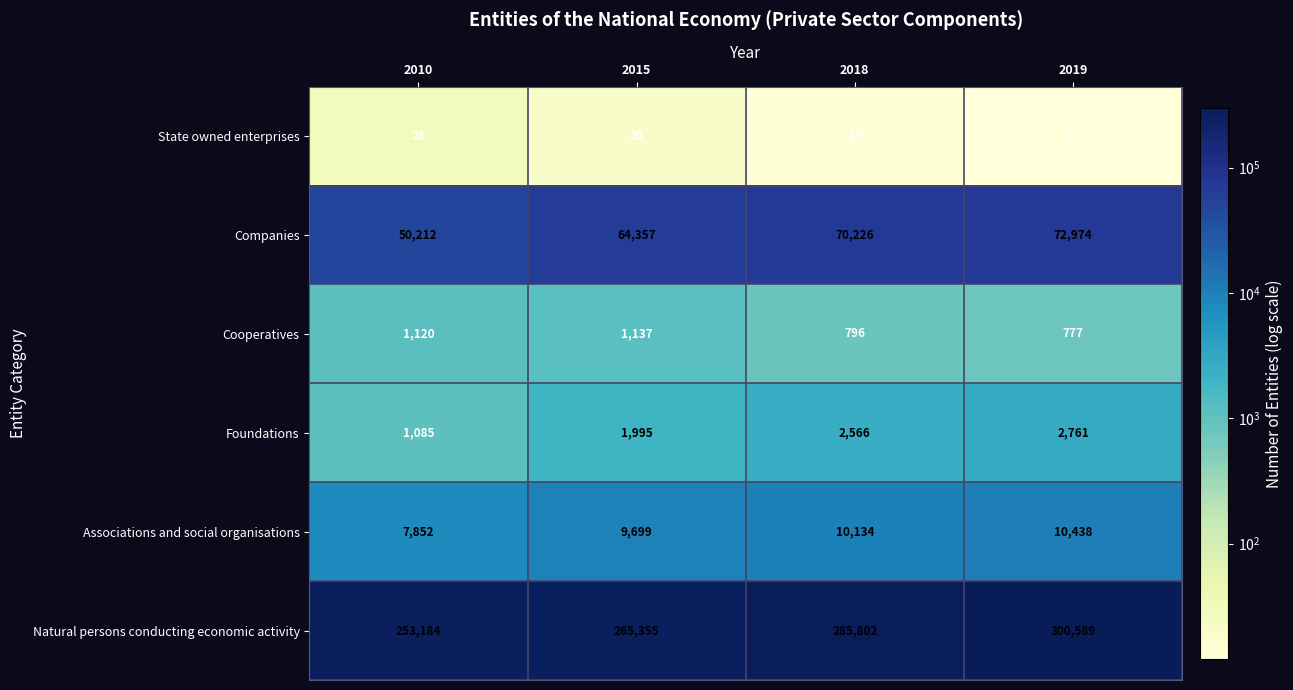

How many values in the Companies series are below 70226?

2